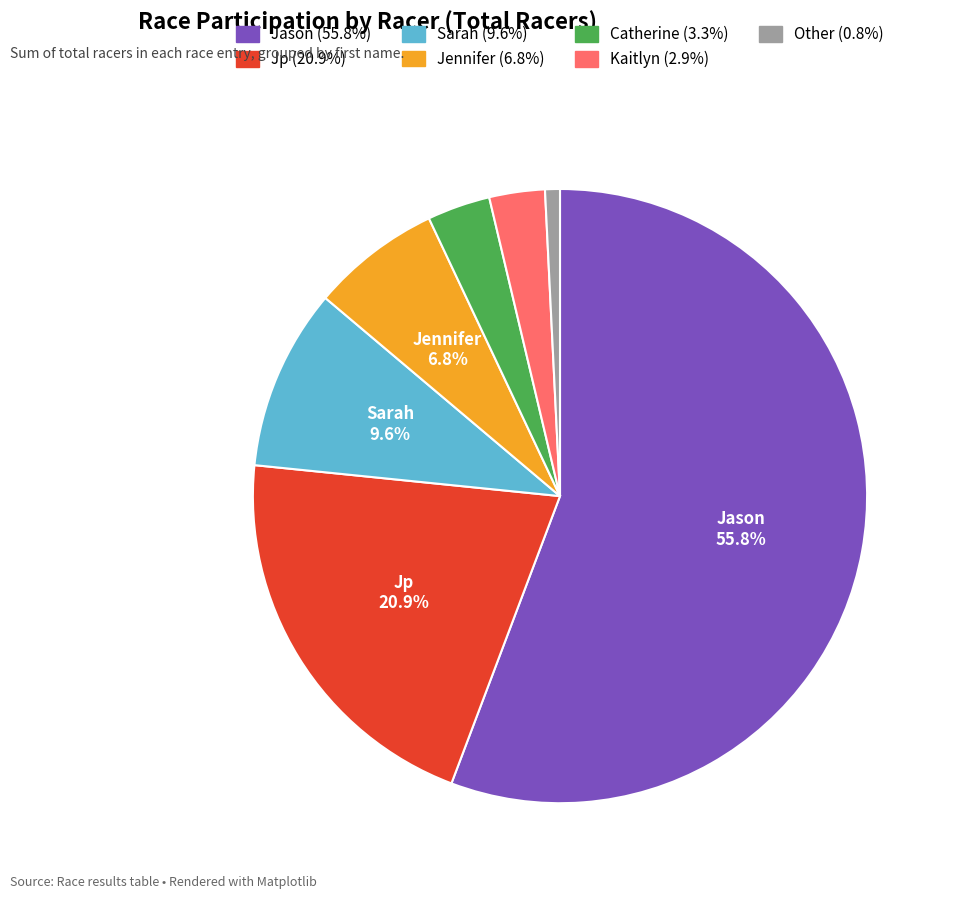

Is there a majority slice in this chart?

Yes